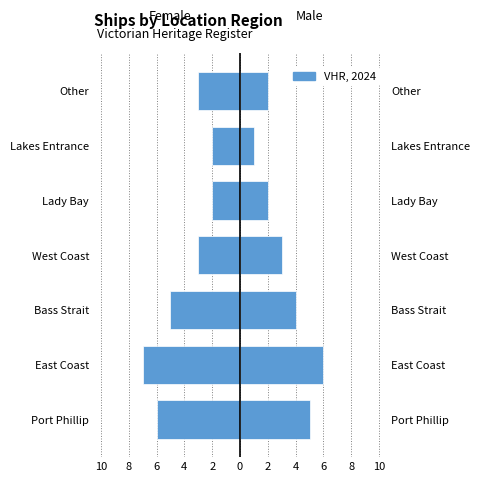

Is it true that Left Region Count equals -5 at Bass Strait?

True